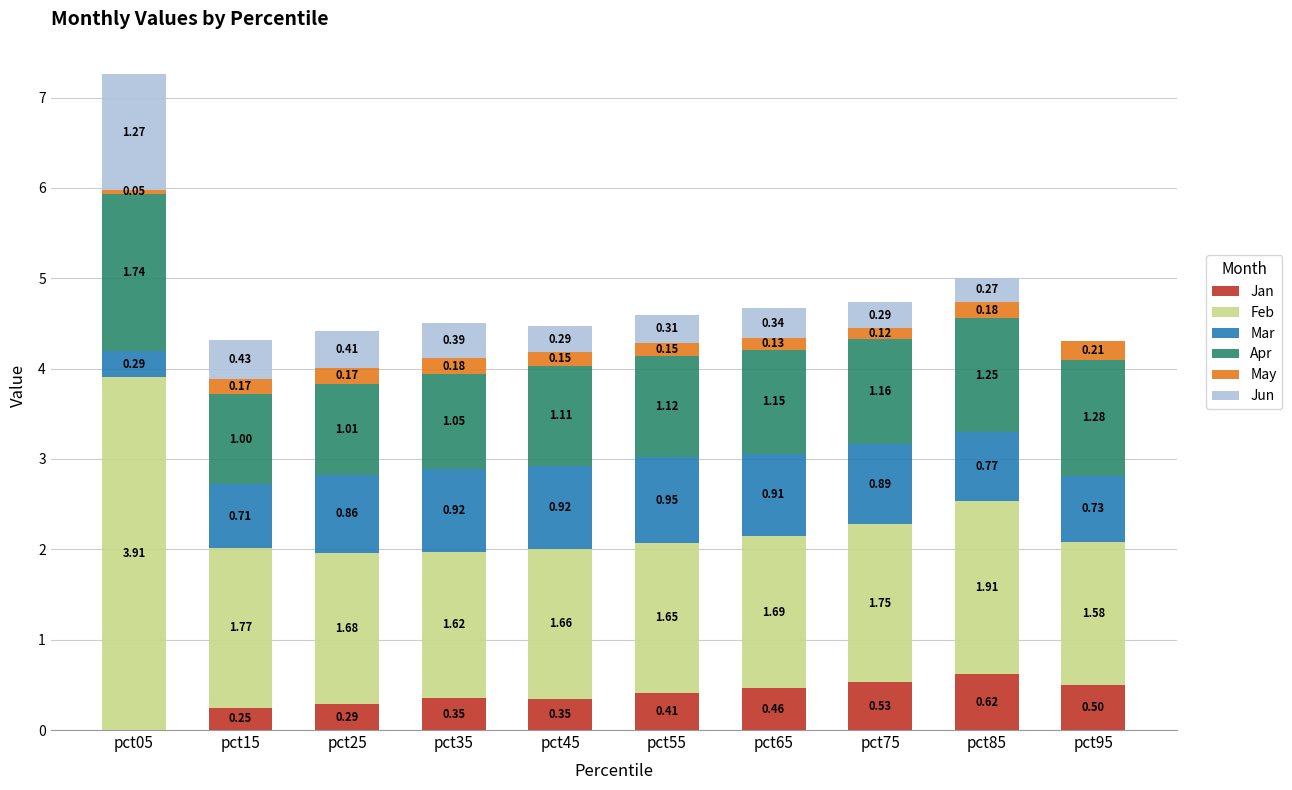

What is the total value across all series at pct25?

4.4